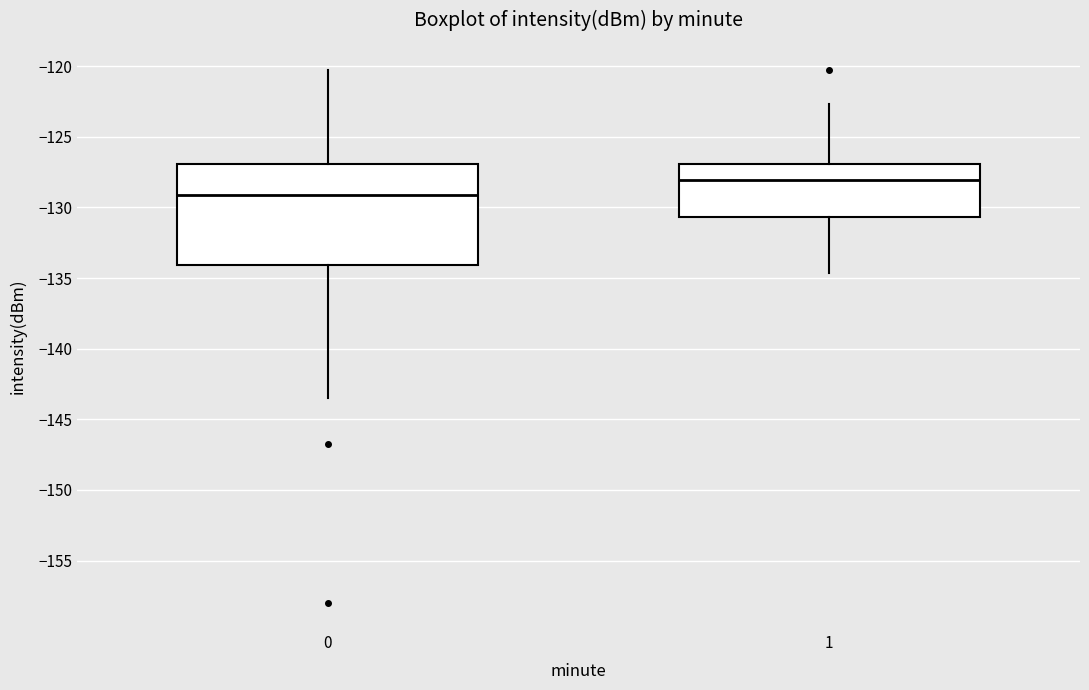

Where is the upper edge of the box at x = 0 on the y-axis? The values are not printed on the chart, so give them approximately, as read against the axis.

-127.0